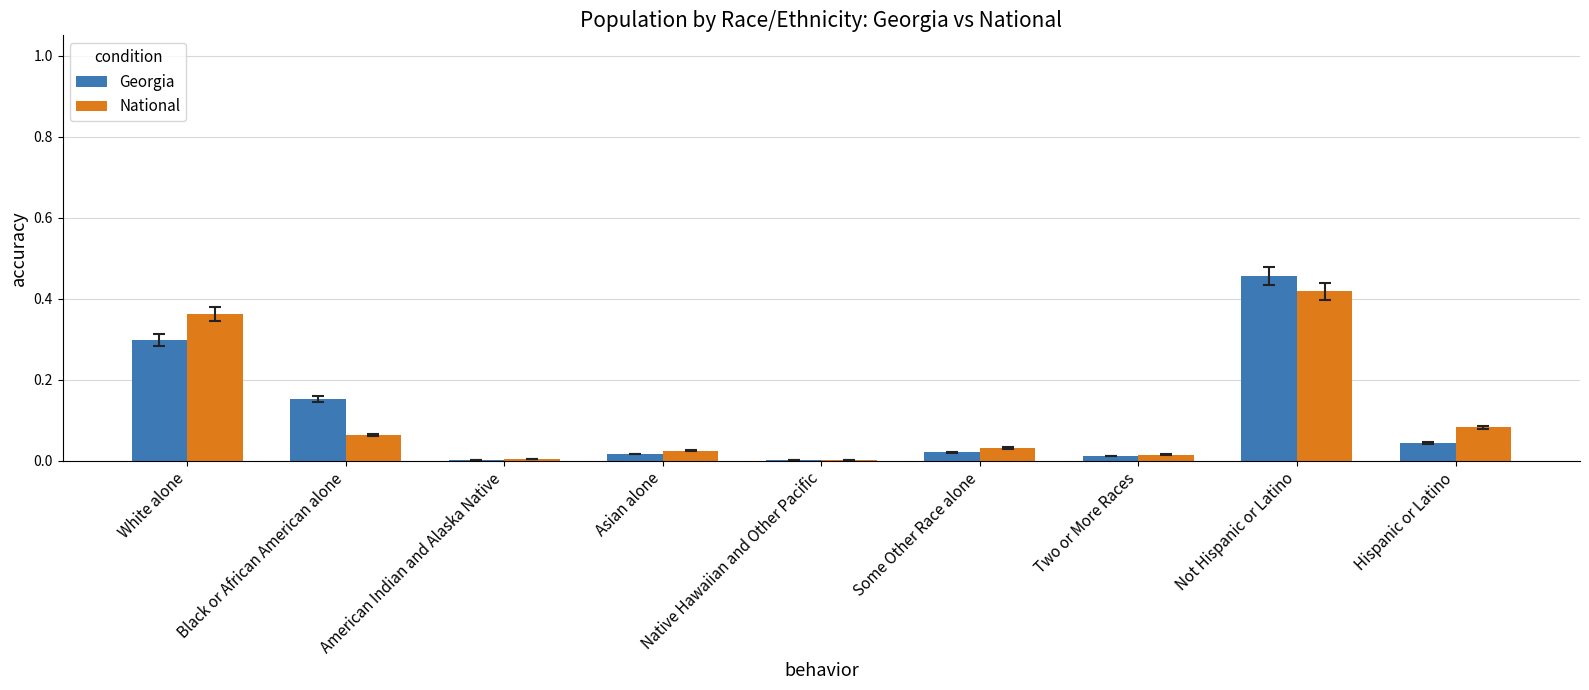

Which category has the highest value across all series?

Not Hispanic or Latino